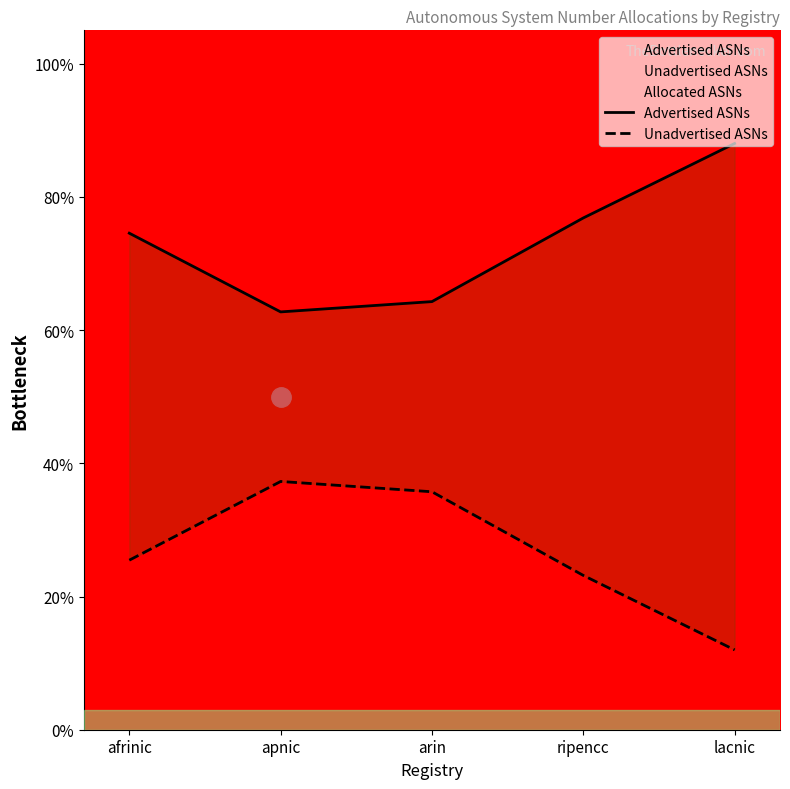

What is the total value across all series at apnic?

1.0